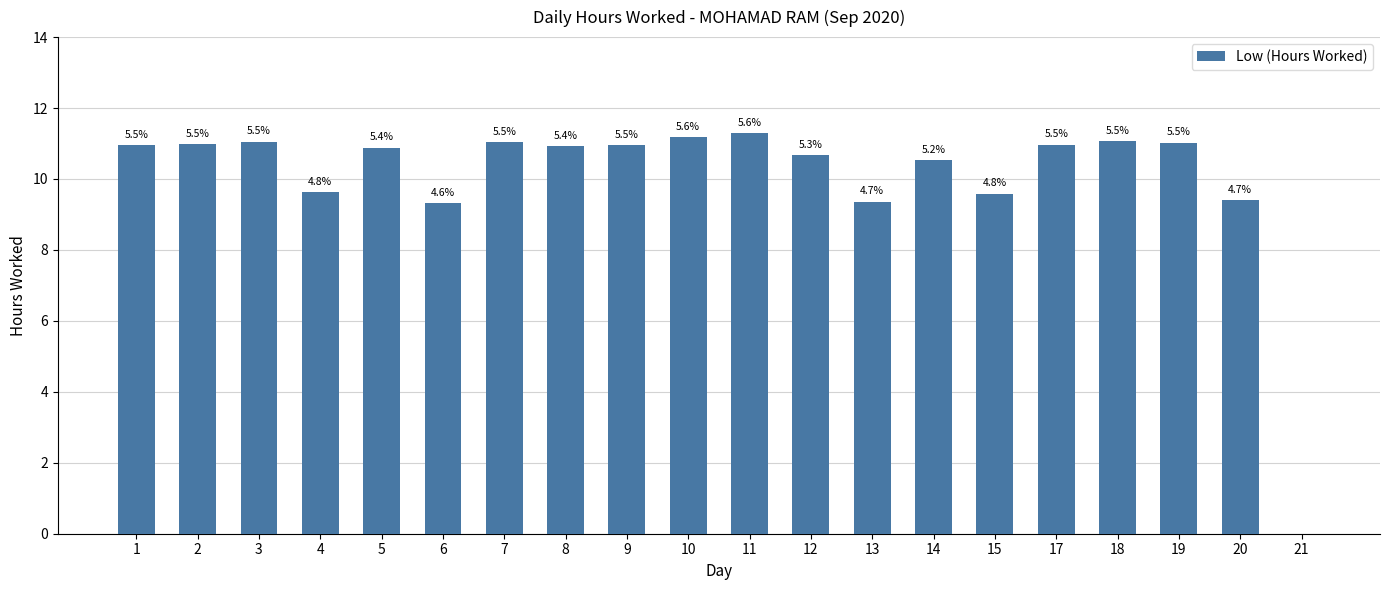

What is the greatest value displayed?

11.3